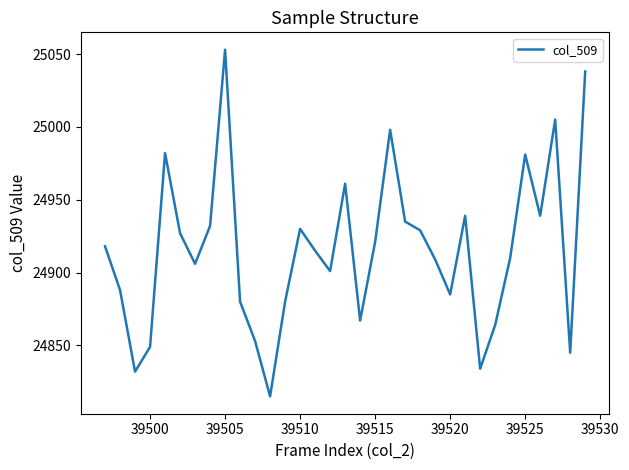

What is the difference between the maximum and minimum values?

238